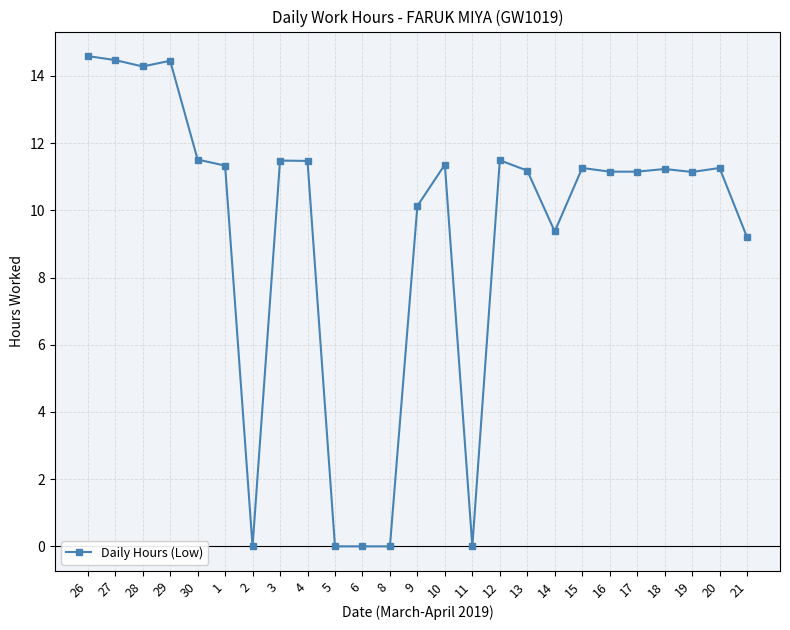

What is the maximum value shown in the chart?

14.6